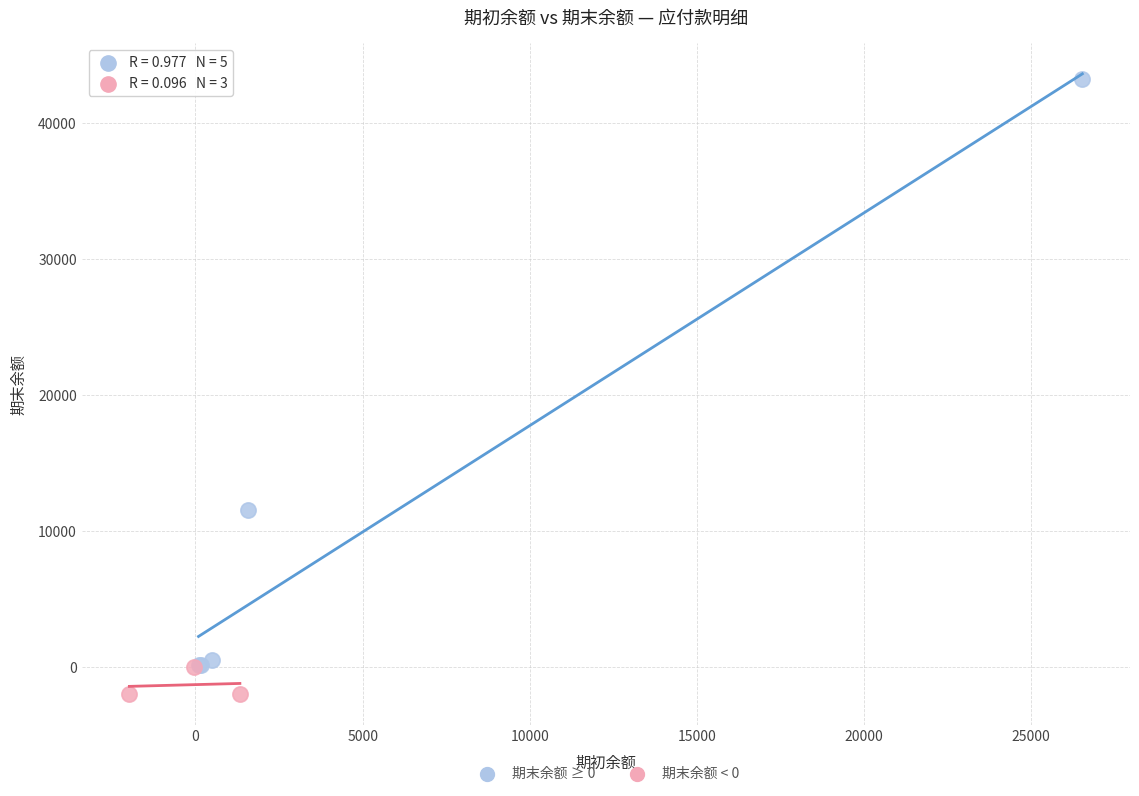

Which series reaches the maximum Y coordinate?

期末余额 ≥ 0